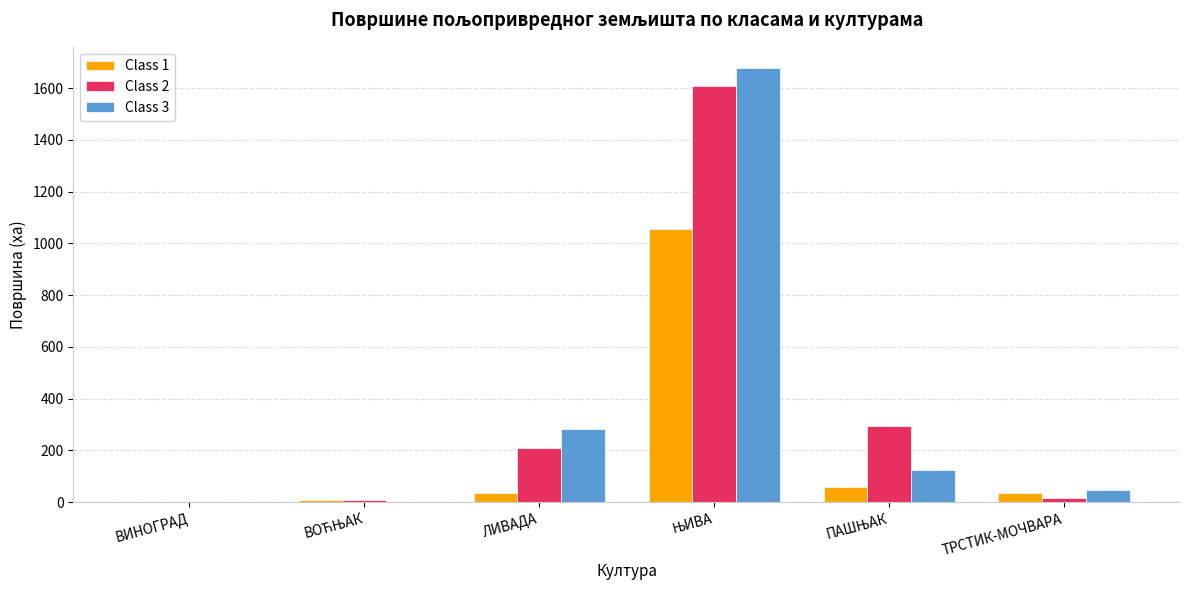

What is the greatest value displayed?

1675.8